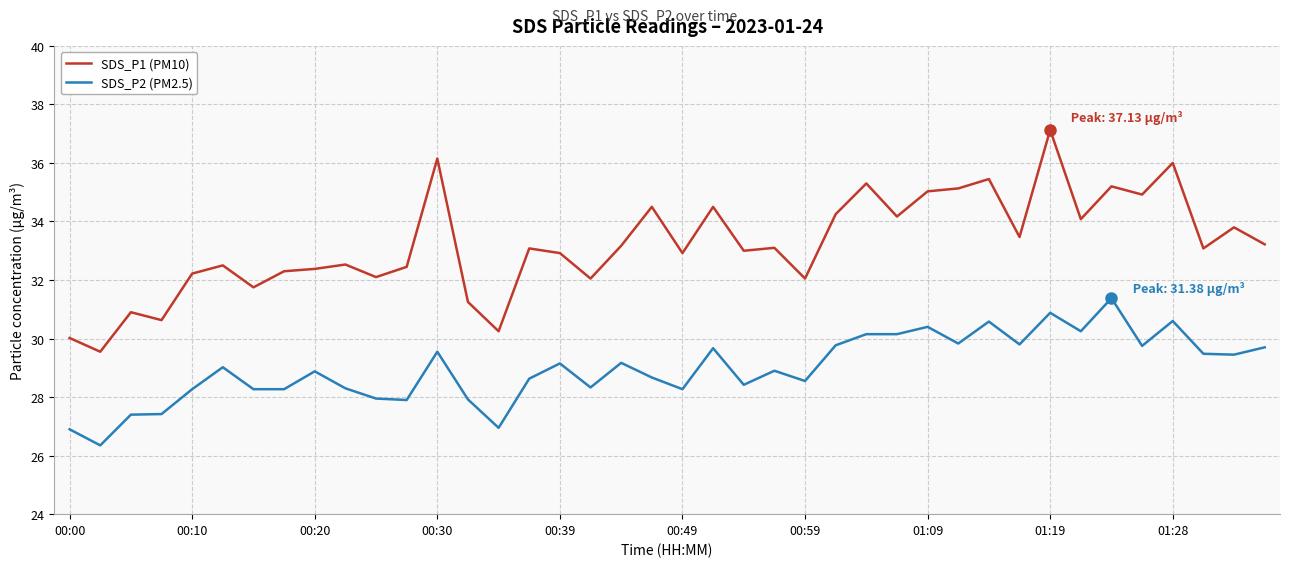

True or false: SDS_P1 (PM10) and SDS_P2 (PM2.5) cross at least once.

False